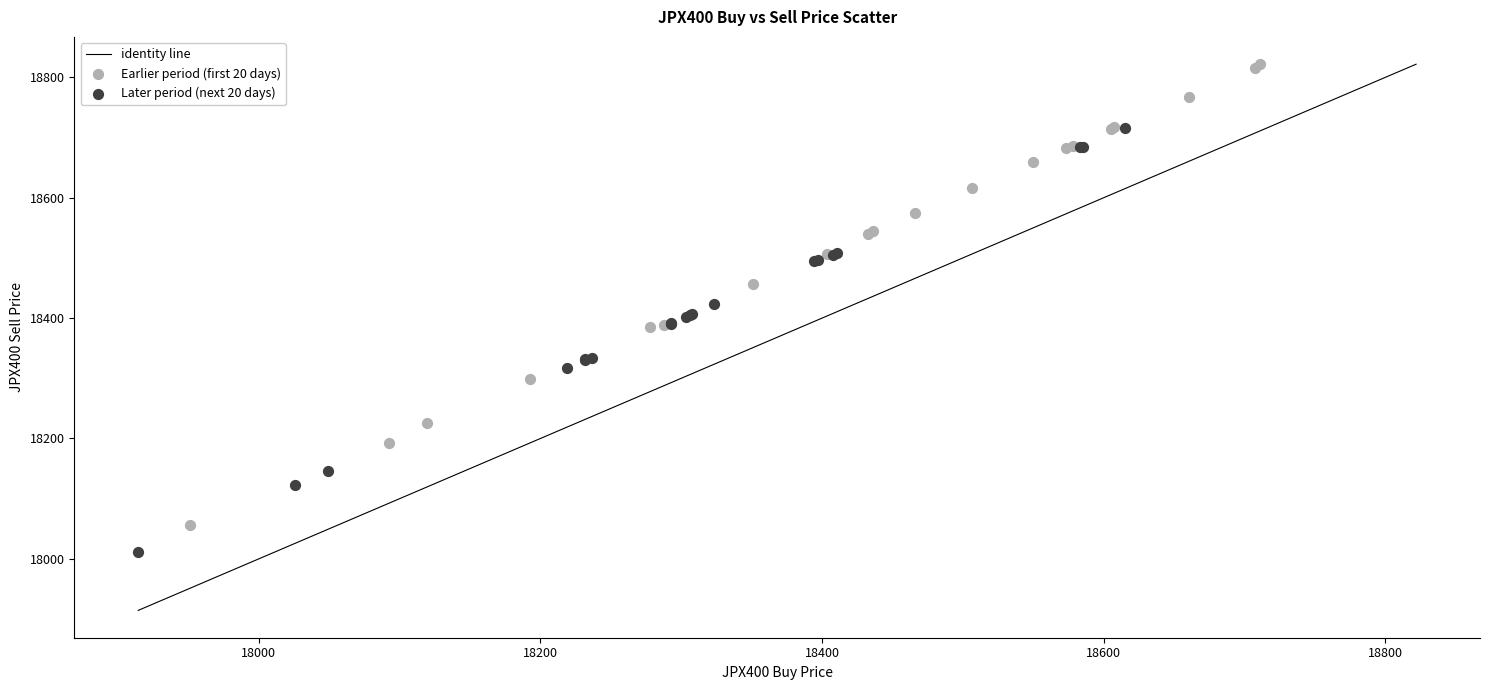

Which series reaches the maximum Y coordinate?

Earlier period (first 20 days)